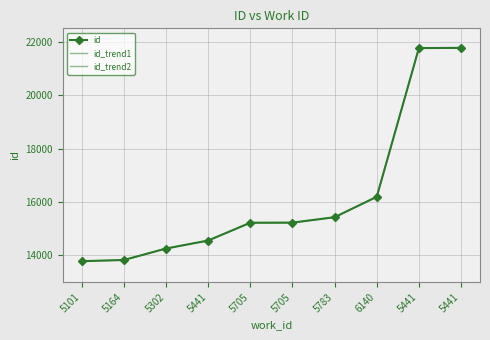

The chart shows a value of 15226 at 5705. True or false?

True